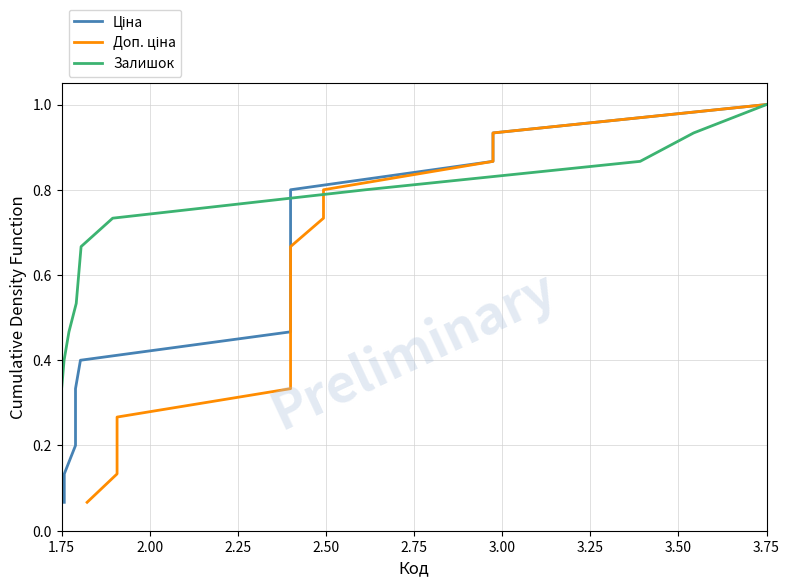

Which series has the largest total across all categories?

Ціна